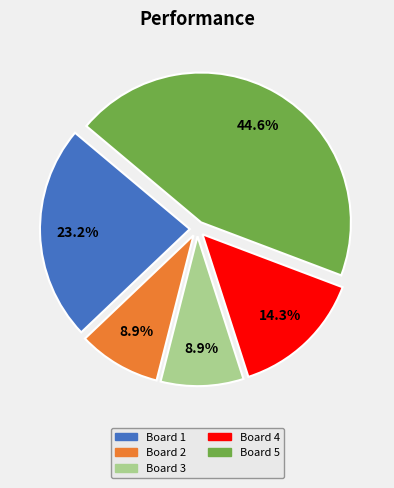

How many slices are in this pie chart?

5